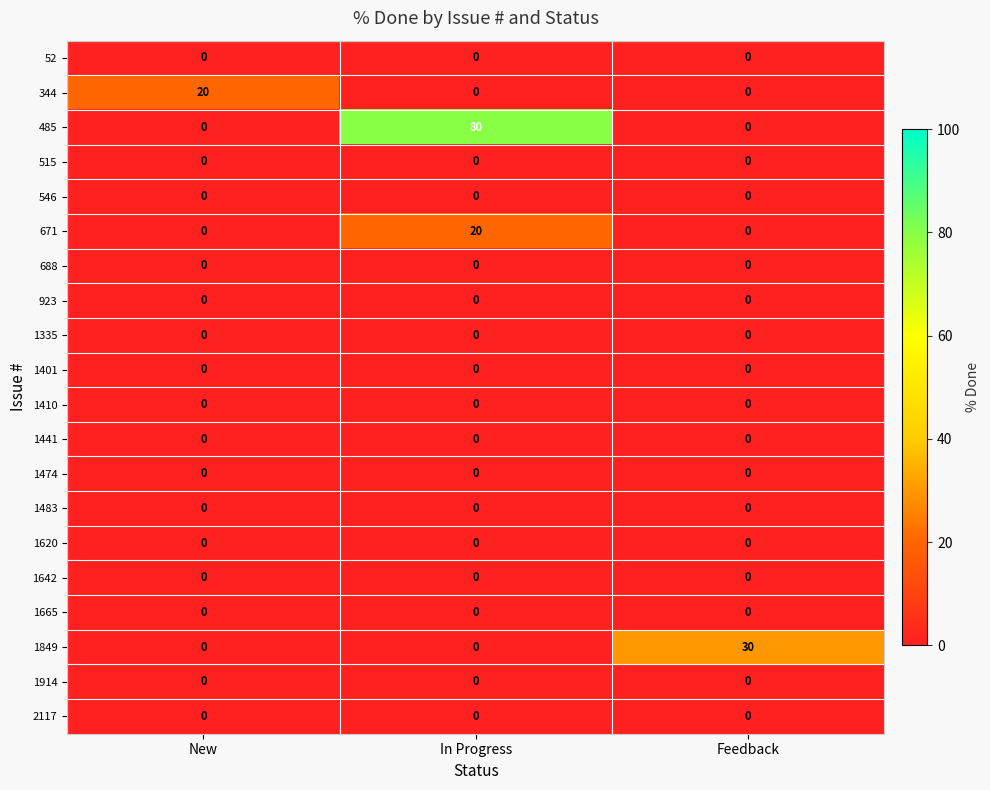

Which series has the largest total across all categories?

485